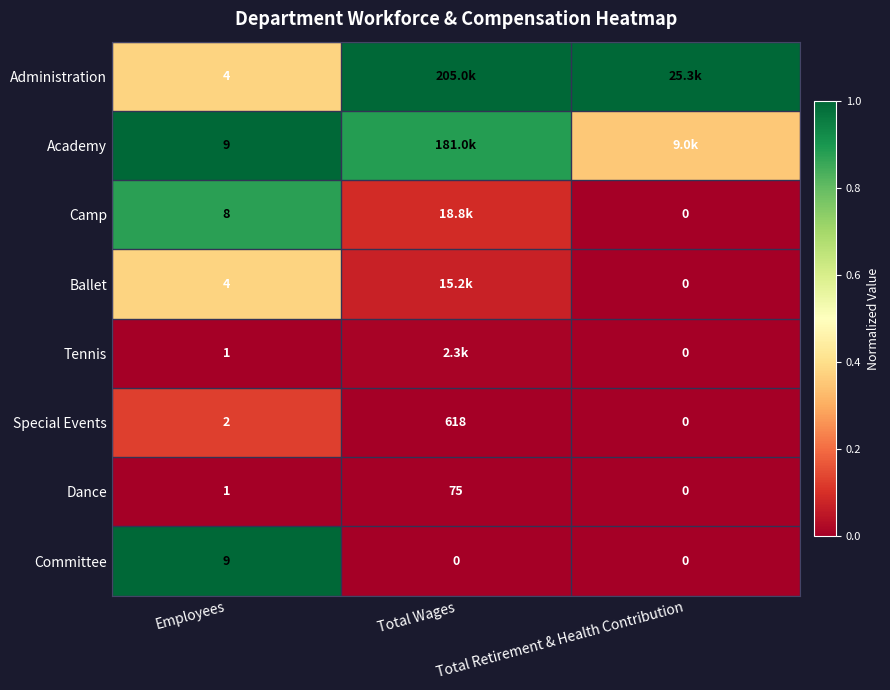

The value of Special Events at Employees is 0.2. True or false?

False